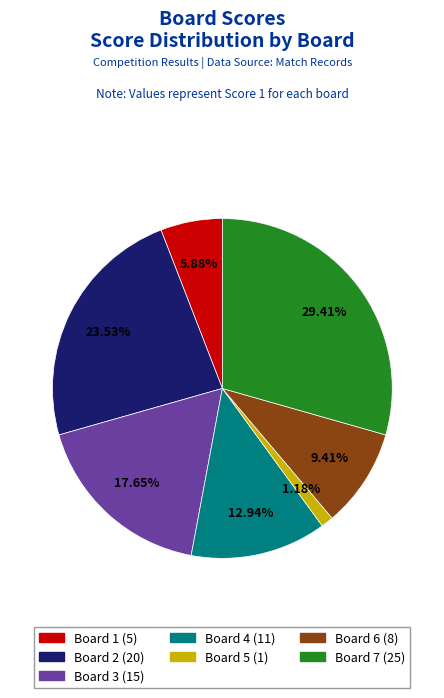

Does any single category account for the majority?

No